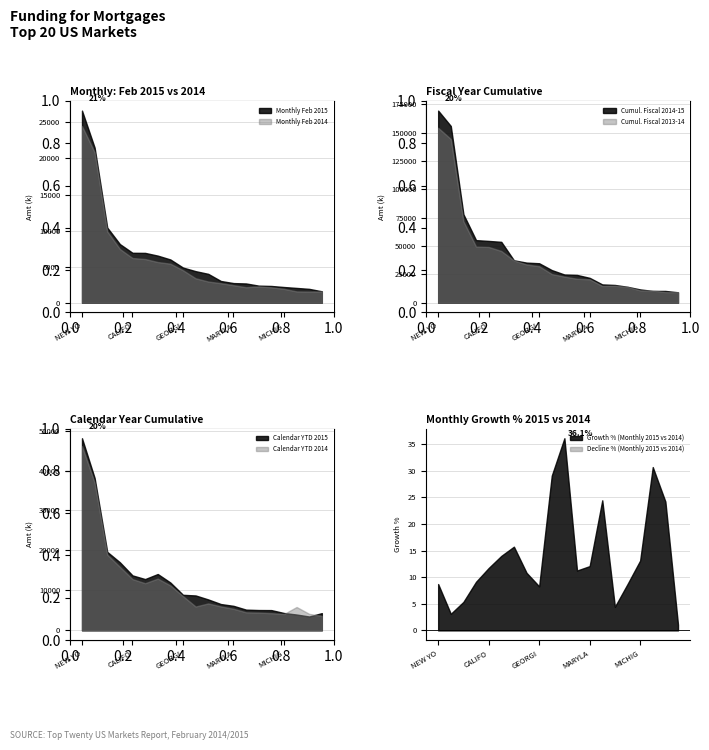

At how many categories does at least one series exceed 8548?

20